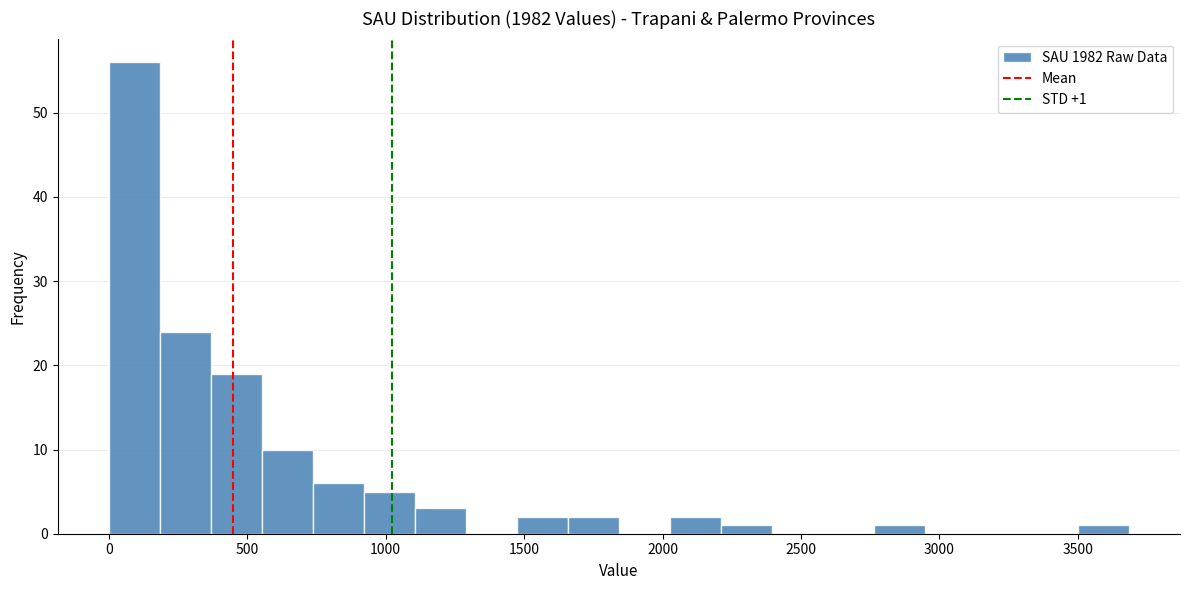

Read against the x-axis, roughly where is the centre of the tallest bar?

100